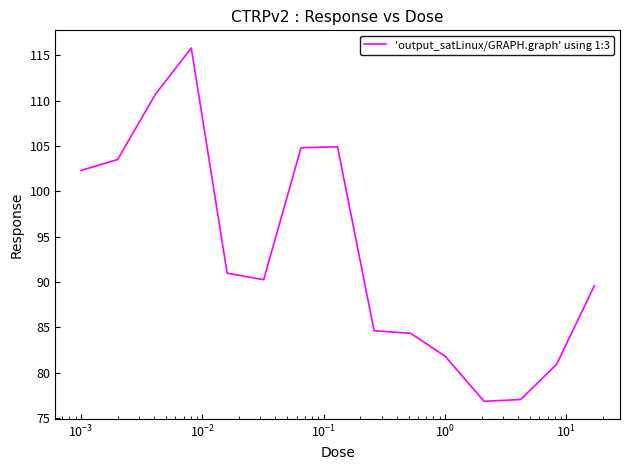

What is the maximum value shown in the chart?

115.8